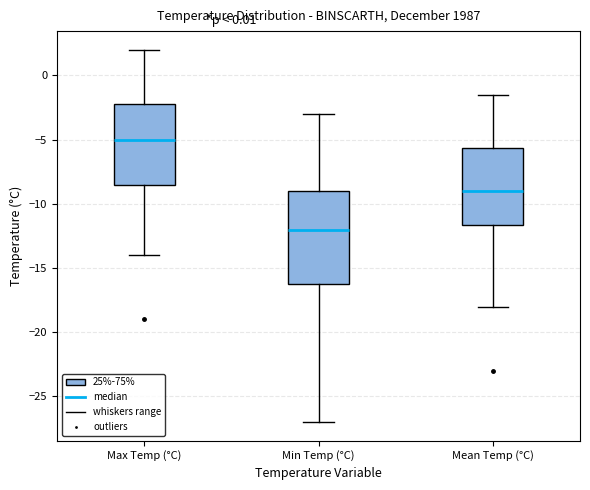

Reading left to right, read every box against the y-axis: the position of its median line, the range the box covers, and the ends of its whiskers. The values are not printed on the chart, so give them approximately, as read against the axis.

Max Temp (°C): median -5.0, box -8.5 to -2.0, whiskers -14.0 to 2.0
Min Temp (°C): median -12.0, box -16.0 to -9.0, whiskers -27.0 to -3.0
Mean Temp (°C): median -9.0, box -11.5 to -5.5, whiskers -18.0 to -1.5